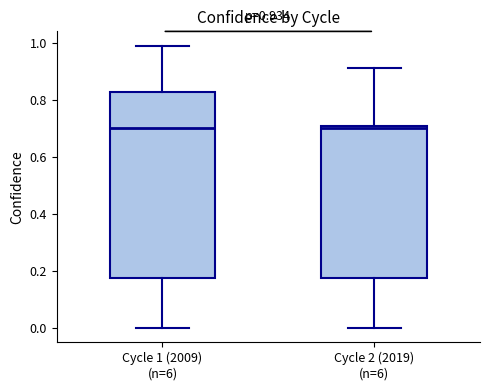

Comparing the boxes themselves (not the whiskers), which one is the tallest?

Cycle 1 (2009) (n=6)